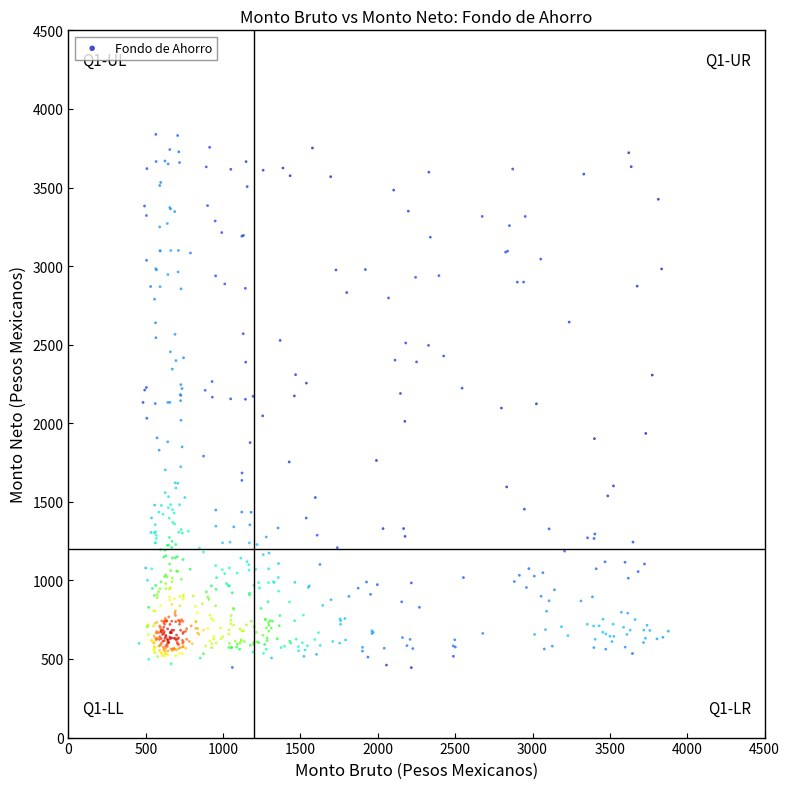

What is the range of Y values (max minus min)?

3392.9